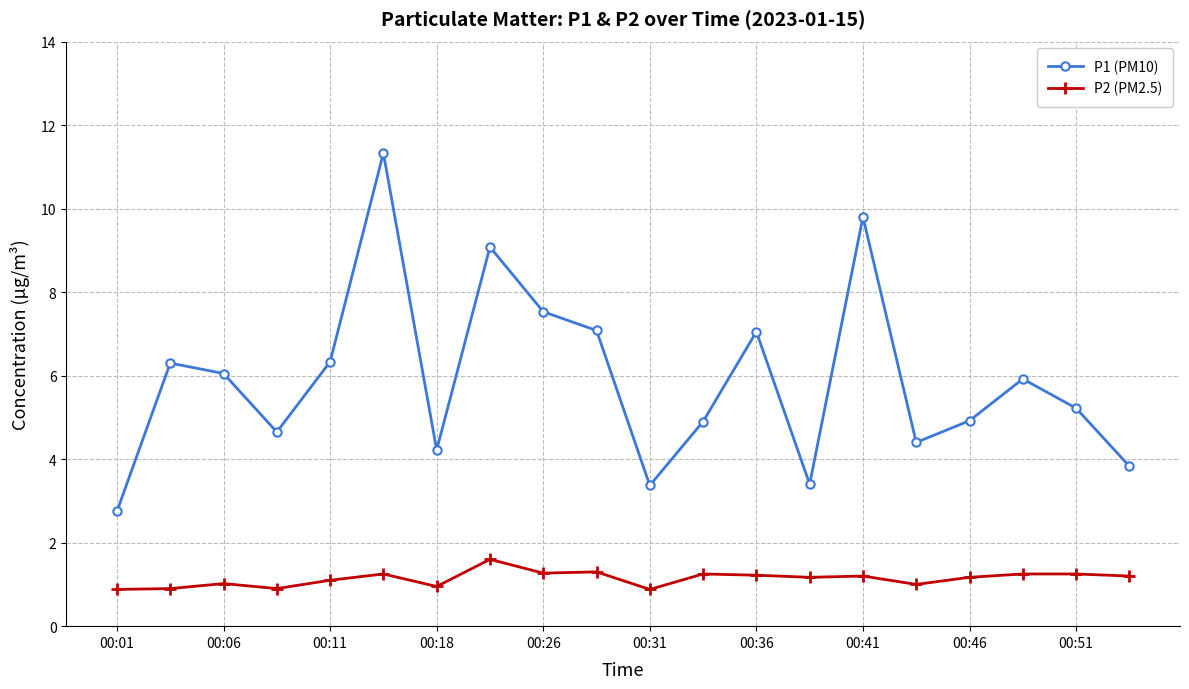

List the series in order of their overall mean, highest first.

P1 (PM10), P2 (PM2.5)